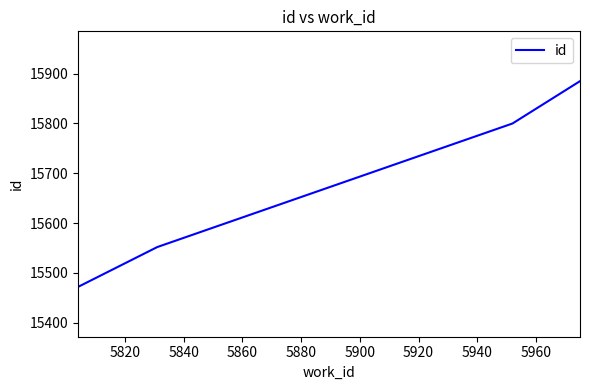

What is the difference between the maximum and minimum values?

413